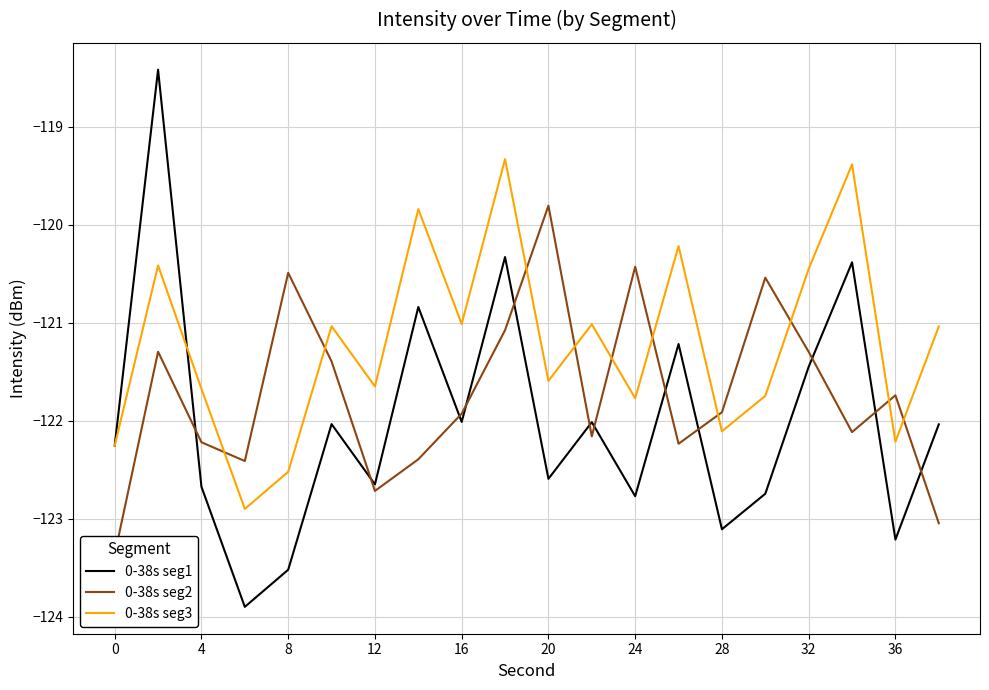

Rank the series by their maximum value, from highest to lowest.

0-38s seg1, 0-38s seg3, 0-38s seg2